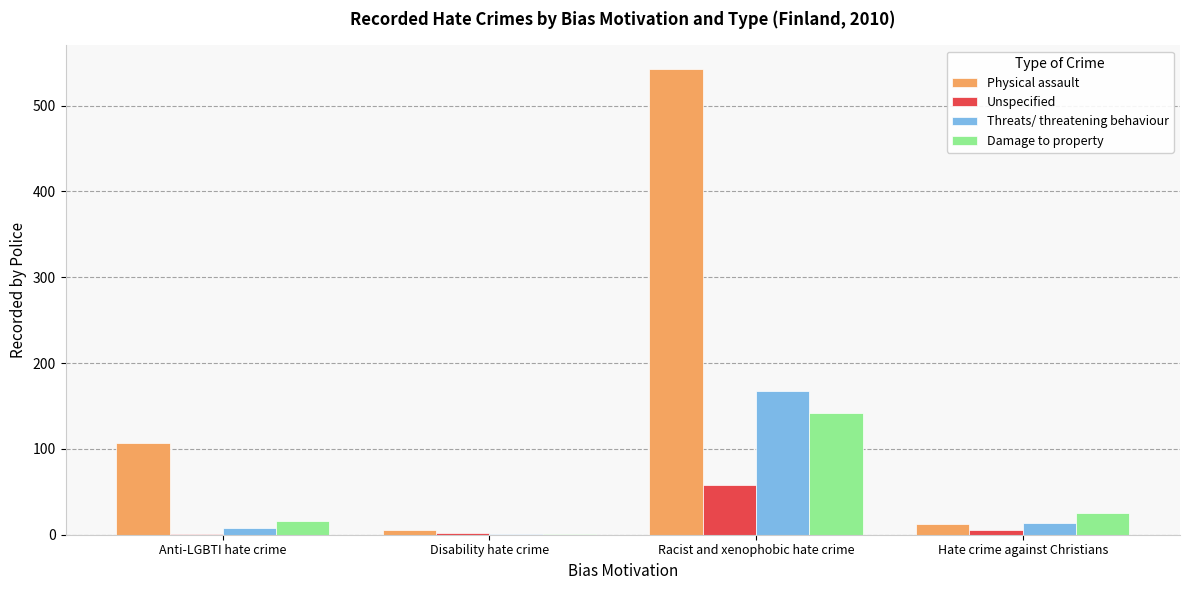

Between Anti-LGBTI hate crime and Disability hate crime, which series saw the biggest shift?

Physical assault